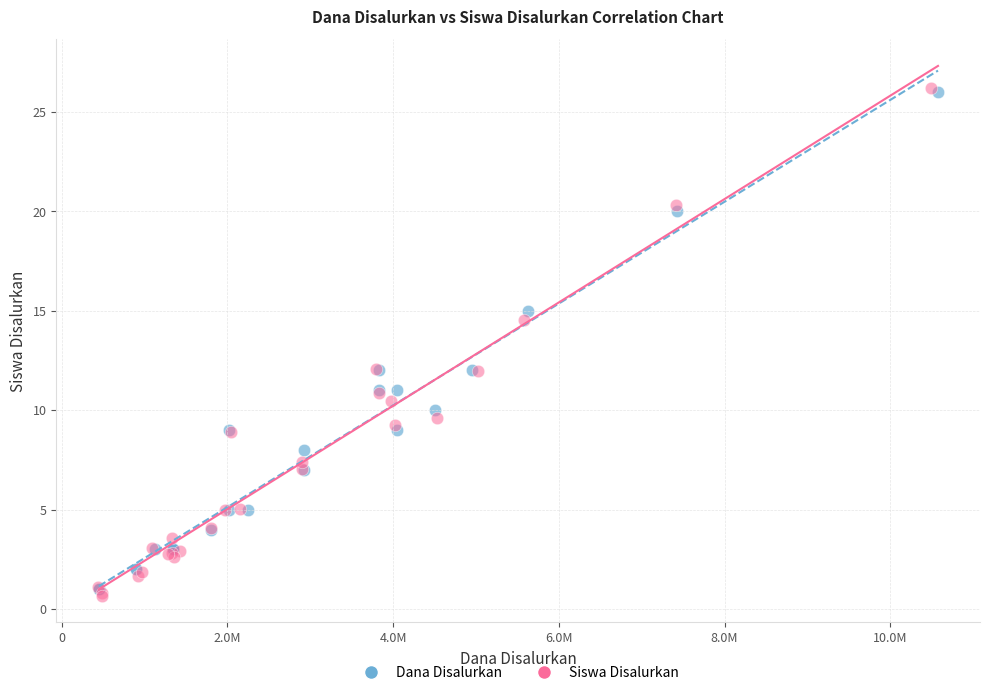

Which series reaches the minimum Y coordinate?

Siswa Disalurkan